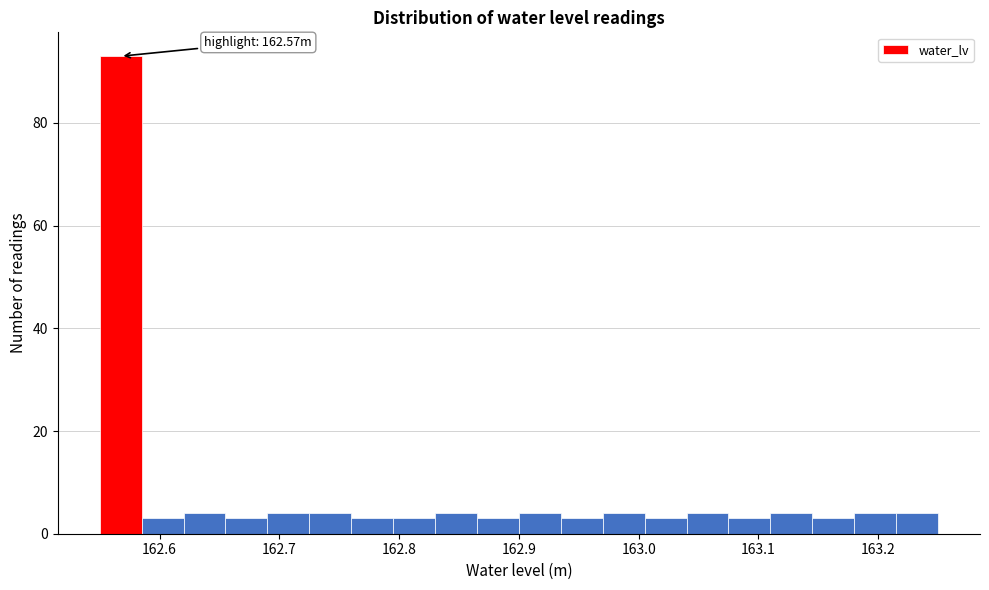

Read against the x-axis, roughly where is the centre of the tallest bar?

162.57